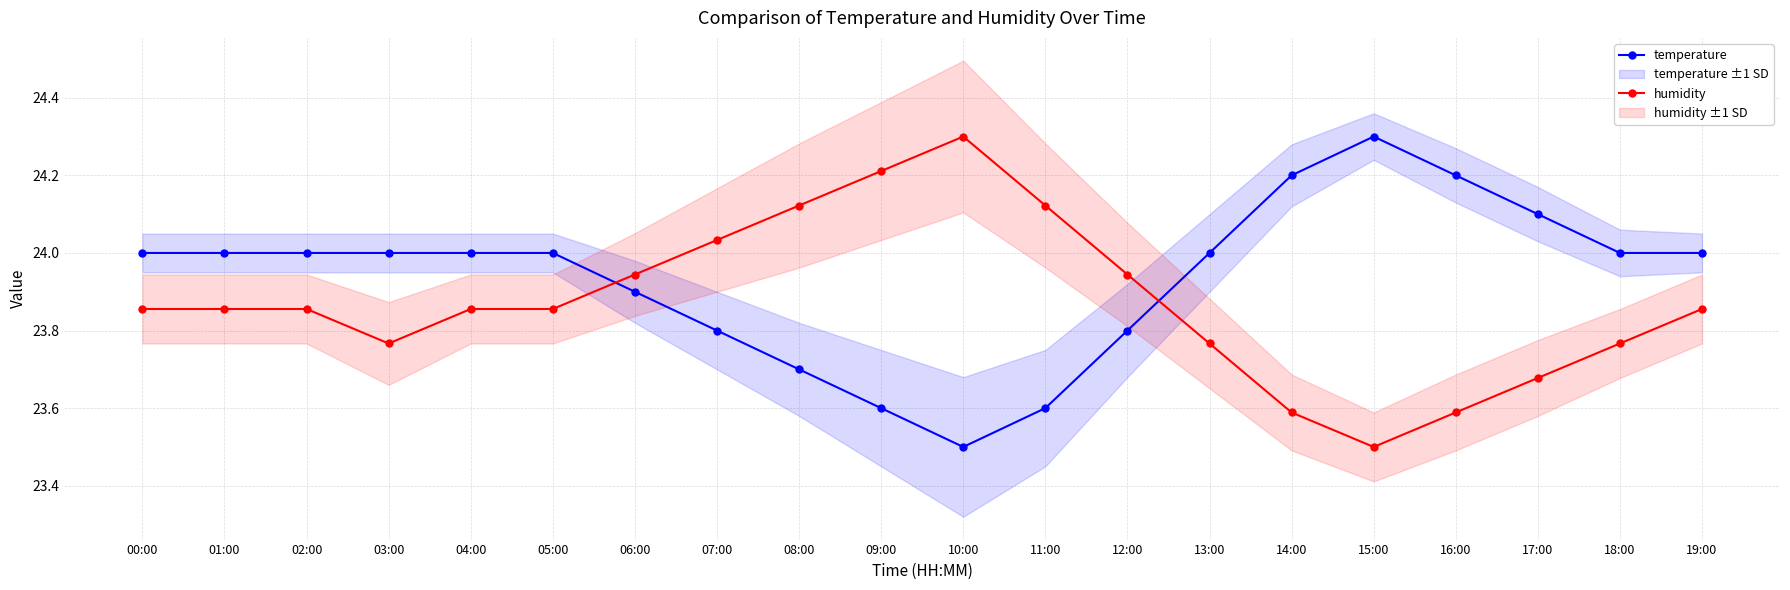

What is the value of the temperature point at the 7th from the left?

23.9